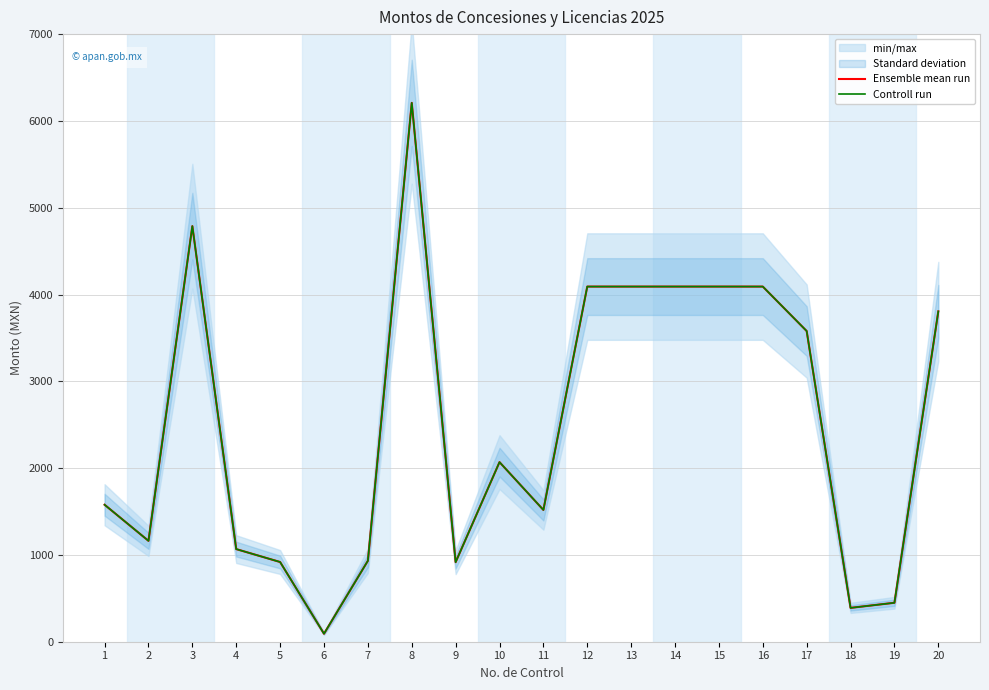

What are all the series names shown in the legend?

Ensemble mean run, Controll run